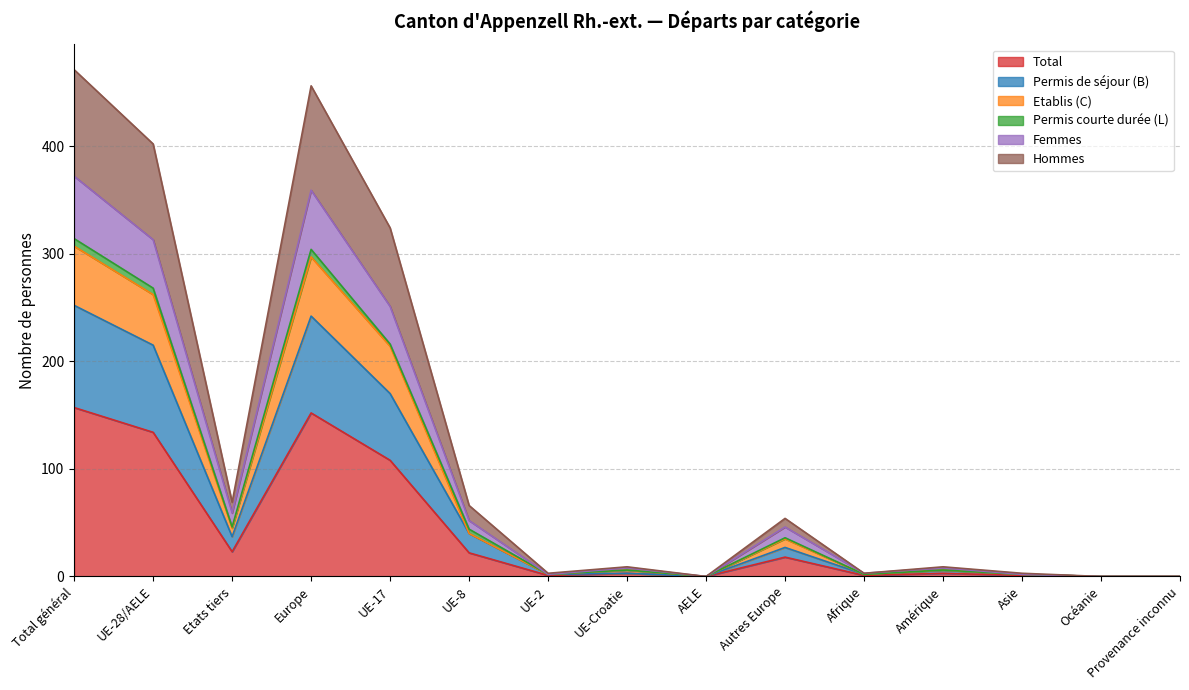

True or false: Permis de séjour (B) and Femmes intersect in this chart.

False